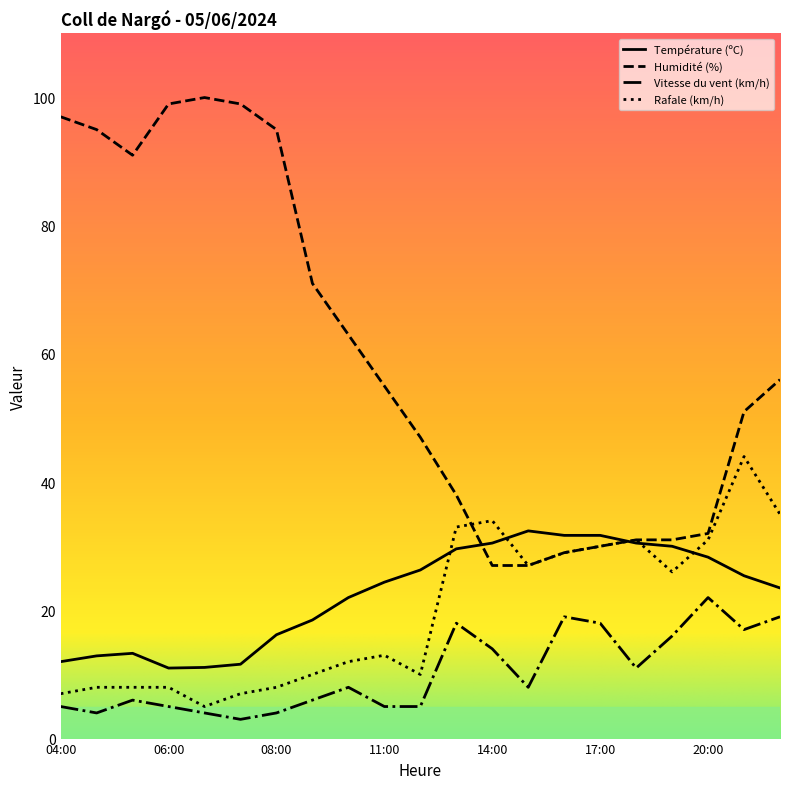

What is the highest value of the Vitesse du vent (km/h) series?

22.0